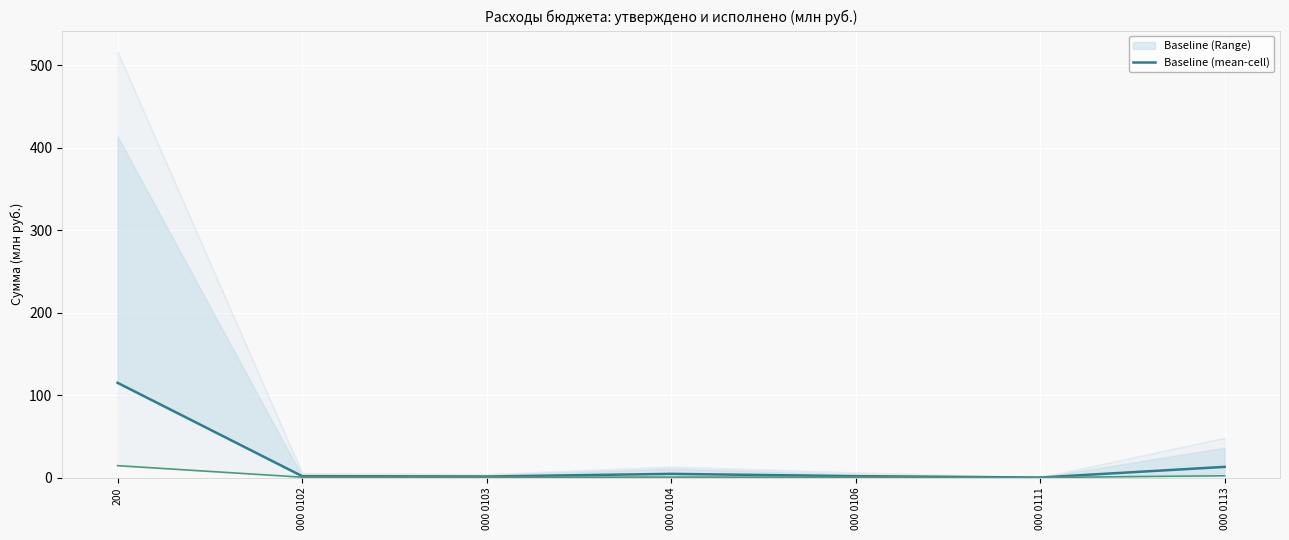

What value does the data have at 000 0102?

1.7